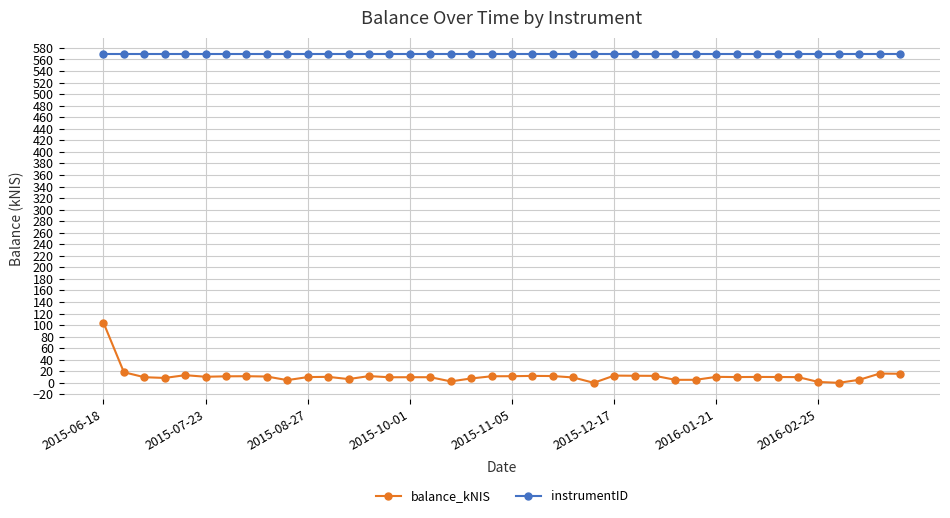

True or false: balance_kNIS and instrumentID cross at least once.

False